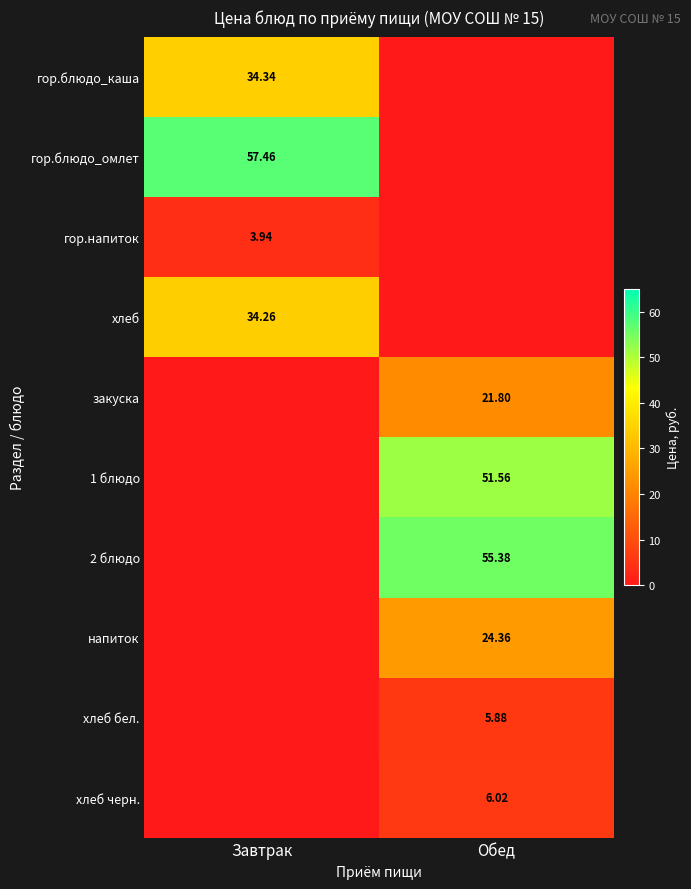

What is the average value of the хлеб черн. series?

3.0